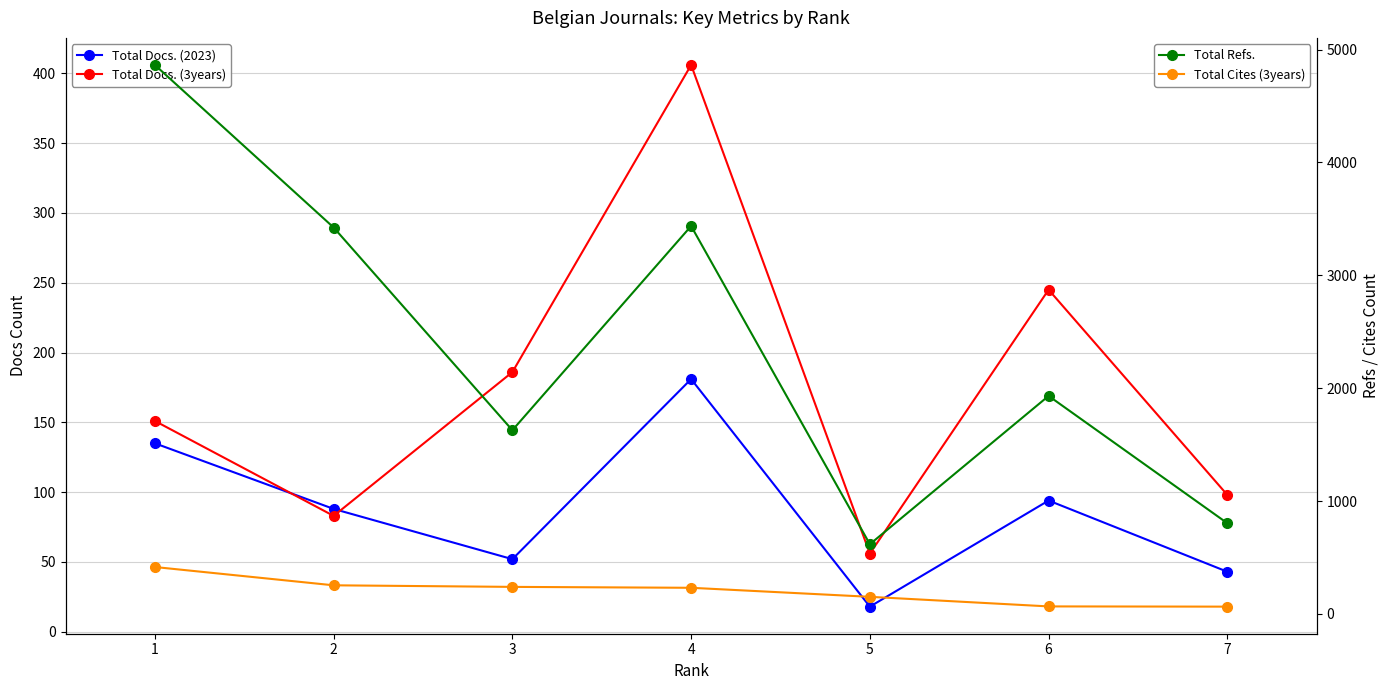

At which label does Total Cites (3years) reach its peak?

1